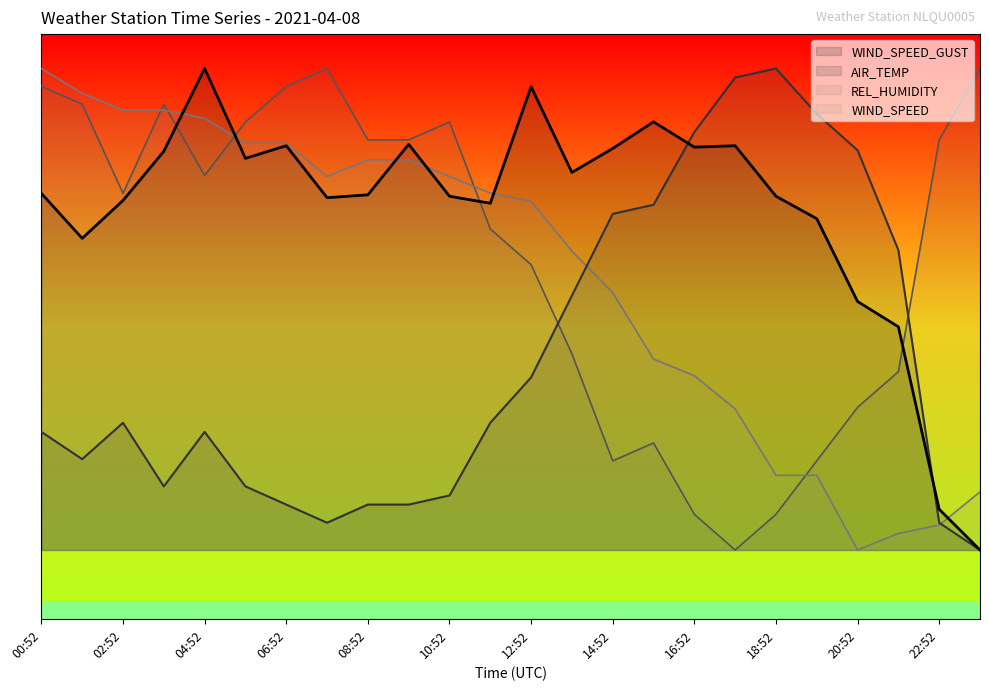

Where does the AIR_TEMP series first go above 3?

00:52